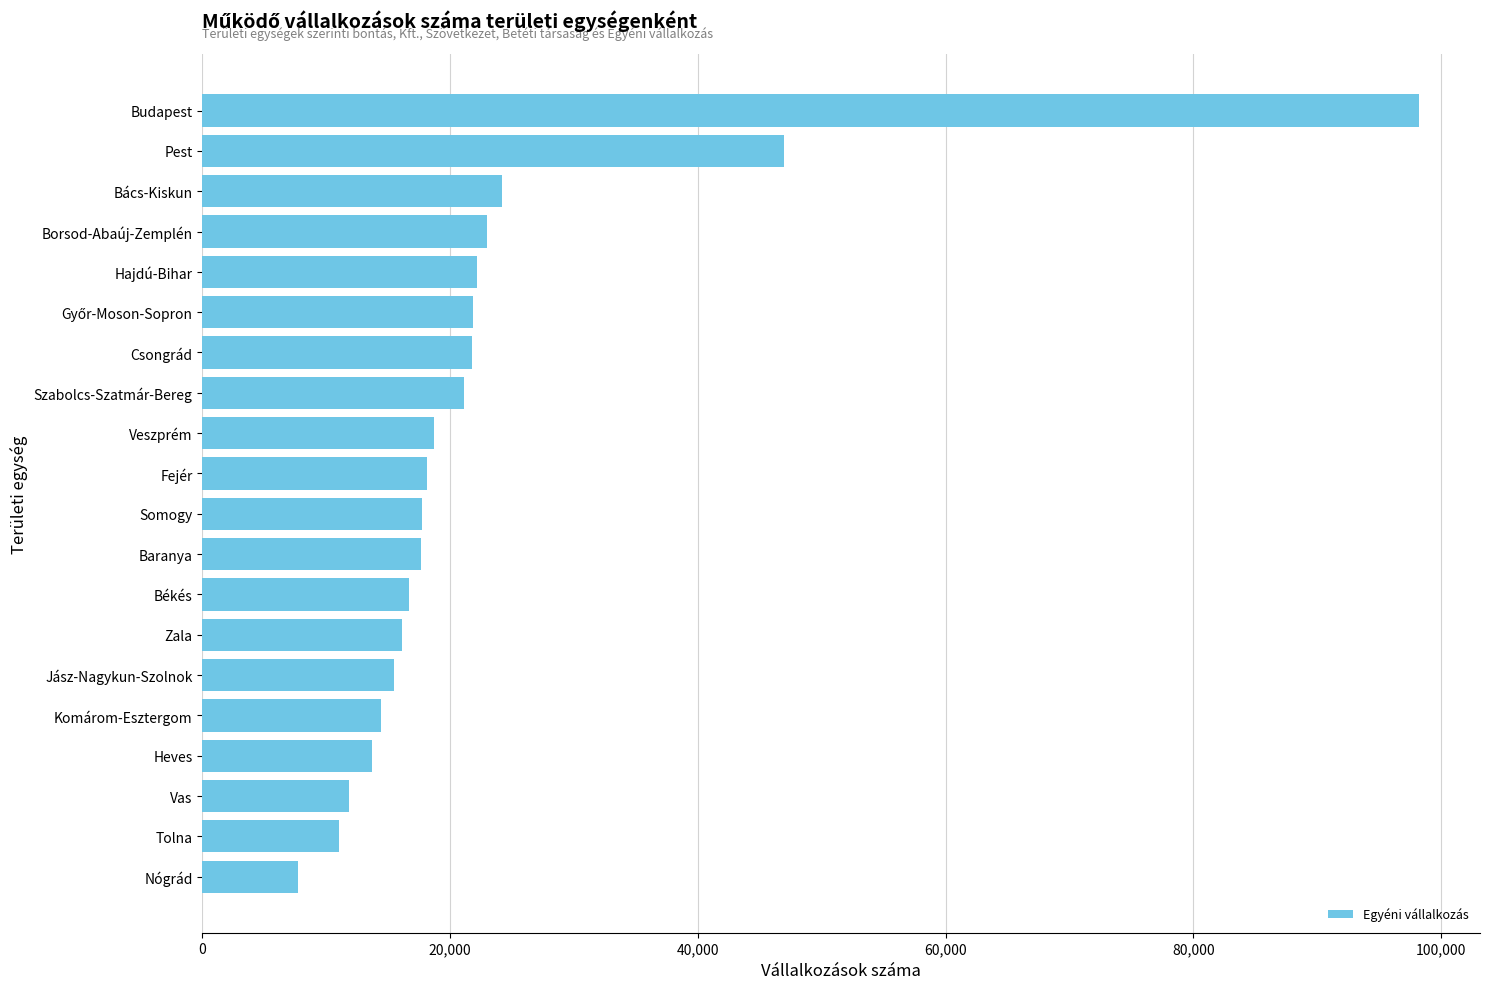

The chart shows a value of 3927 at Fejér. True or false?

False